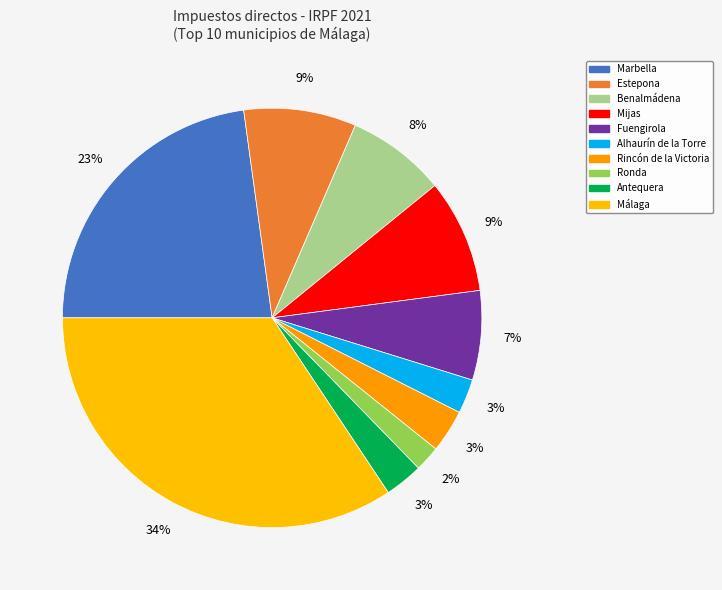

Between Marbella and Ronda, which is larger?

Marbella